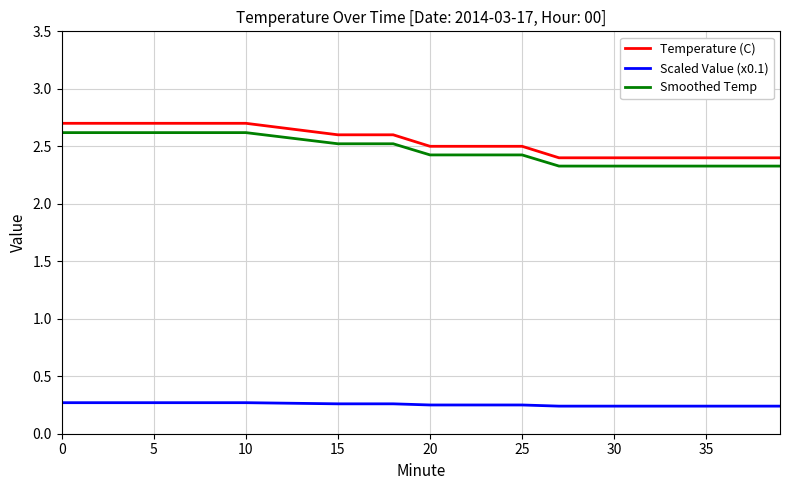

Between 13 and 15, which is larger?

13